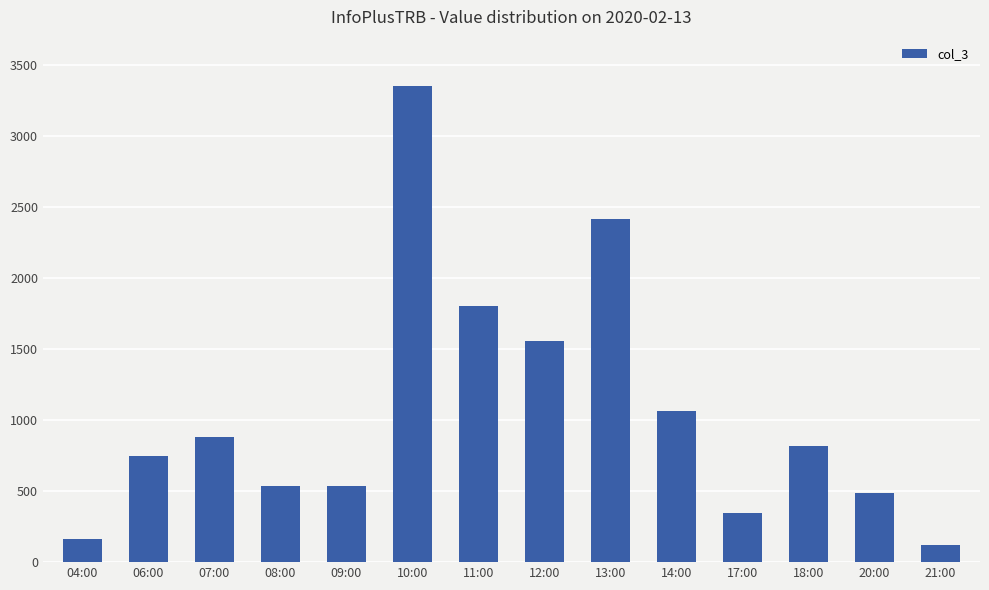

What is the label of the 9th bar from the right?

10:00